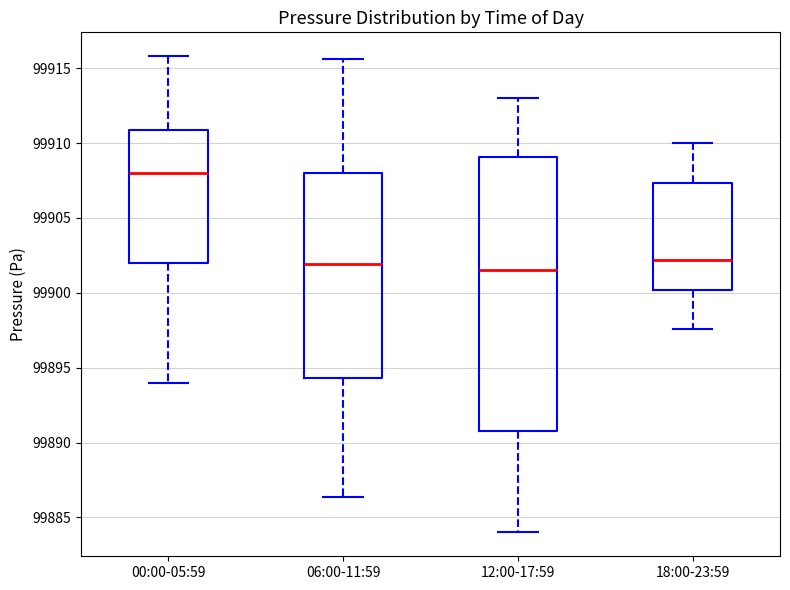

Reading left to right, read every box against the y-axis: the position of its median line, the range the box covers, and the ends of its whiskers. The values are not printed on the chart, so give them approximately, as read against the axis.

00:00-05:59: median 99908.0, box 99902.0 to 99911.0, whiskers 99894.0 to 99916.0
06:00-11:59: median 99902.0, box 99894.5 to 99908.0, whiskers 99886.5 to 99915.5
12:00-17:59: median 99901.5, box 99891.0 to 99909.0, whiskers 99884.0 to 99913.0
18:00-23:59: median 99902.0, box 99900.0 to 99907.5, whiskers 99897.5 to 99910.0